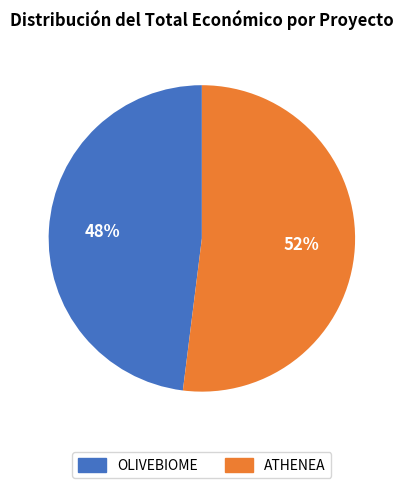

What percentage is the ATHENEA slice, to the nearest percent?

52%